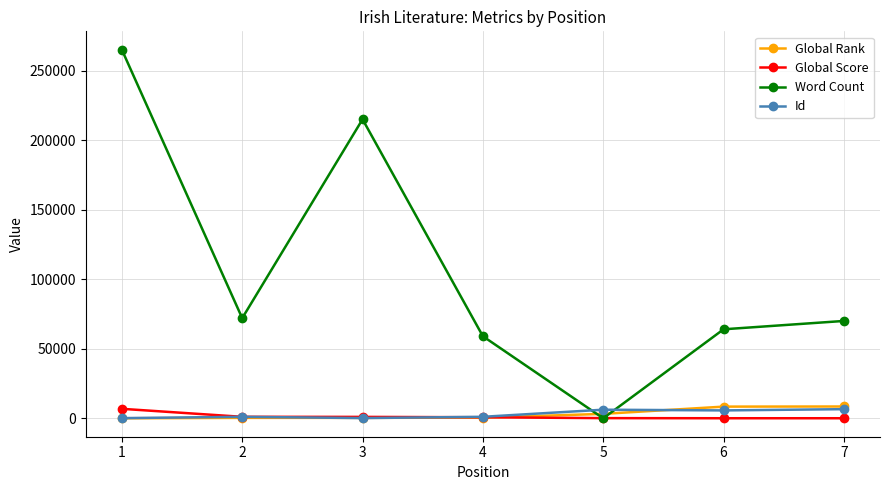

True or false: Id has more than 2 points higher than both neighbors.

False